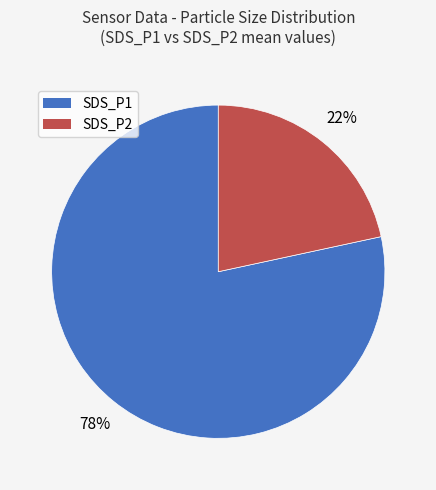

Is SDS_P2 the majority of the pie?

No